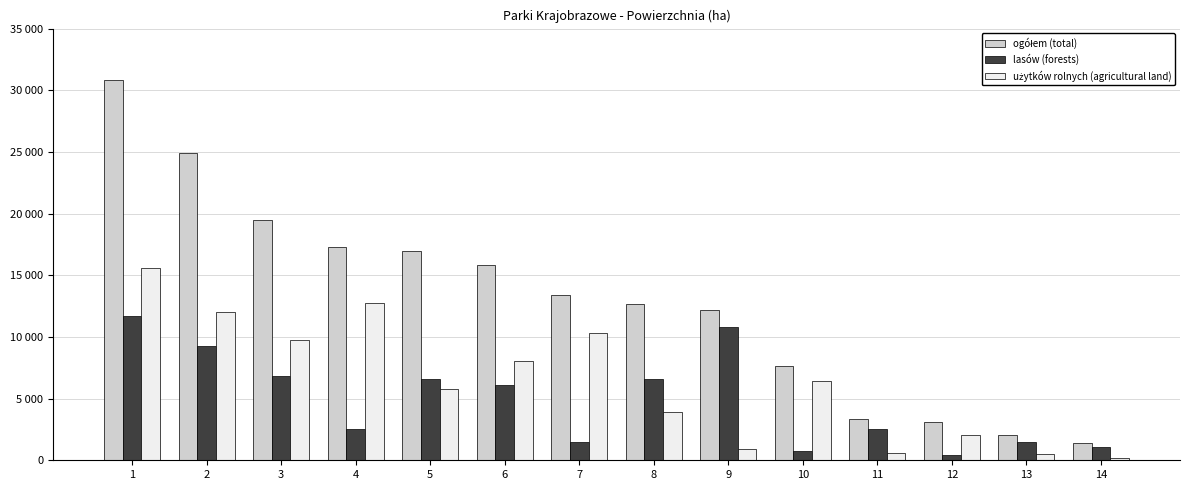

At 6, list the series in order from smallest to largest.

lasów (forests), użytków rolnych (agricultural land), ogółem (total)